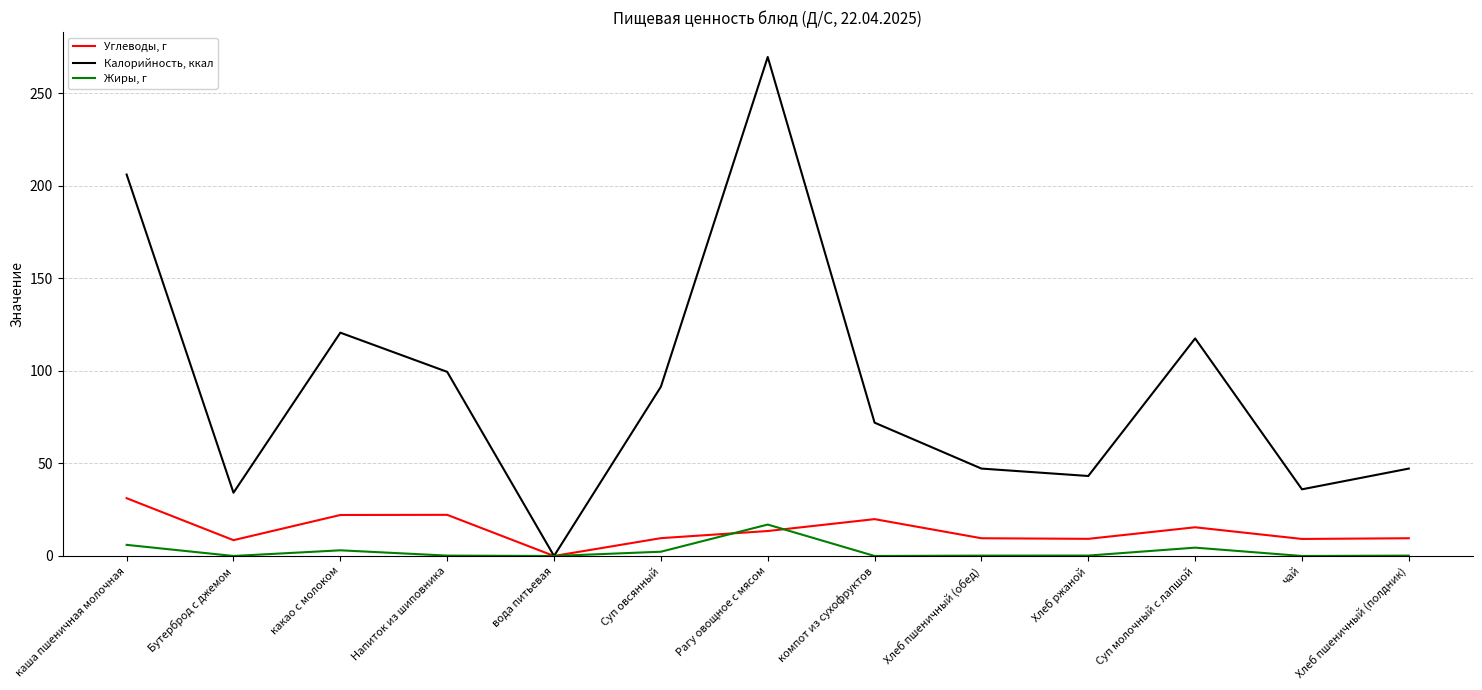

How many lines are shown in the chart?

3